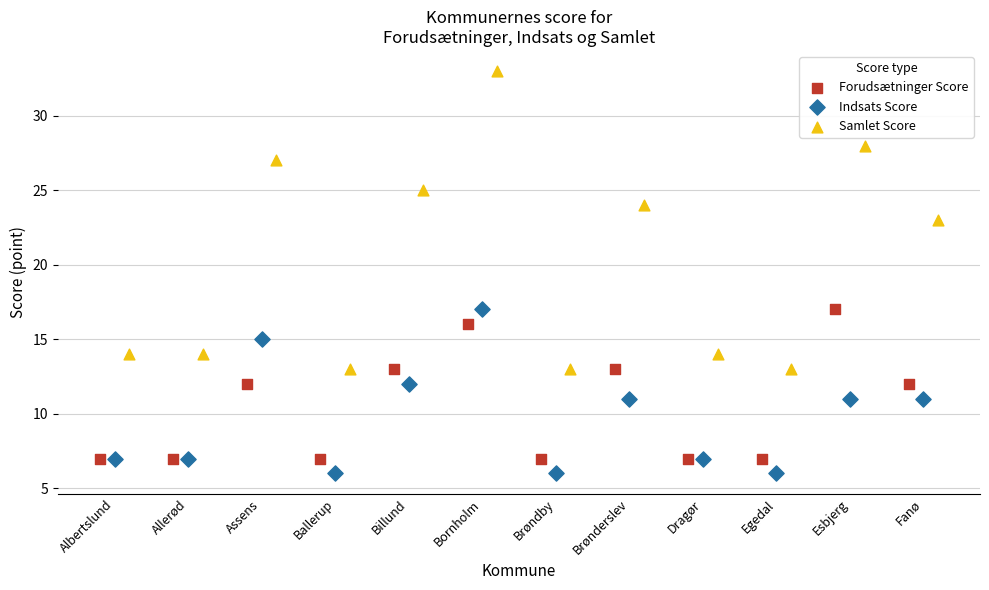

Which series contains the highest Y value?

Samlet Score